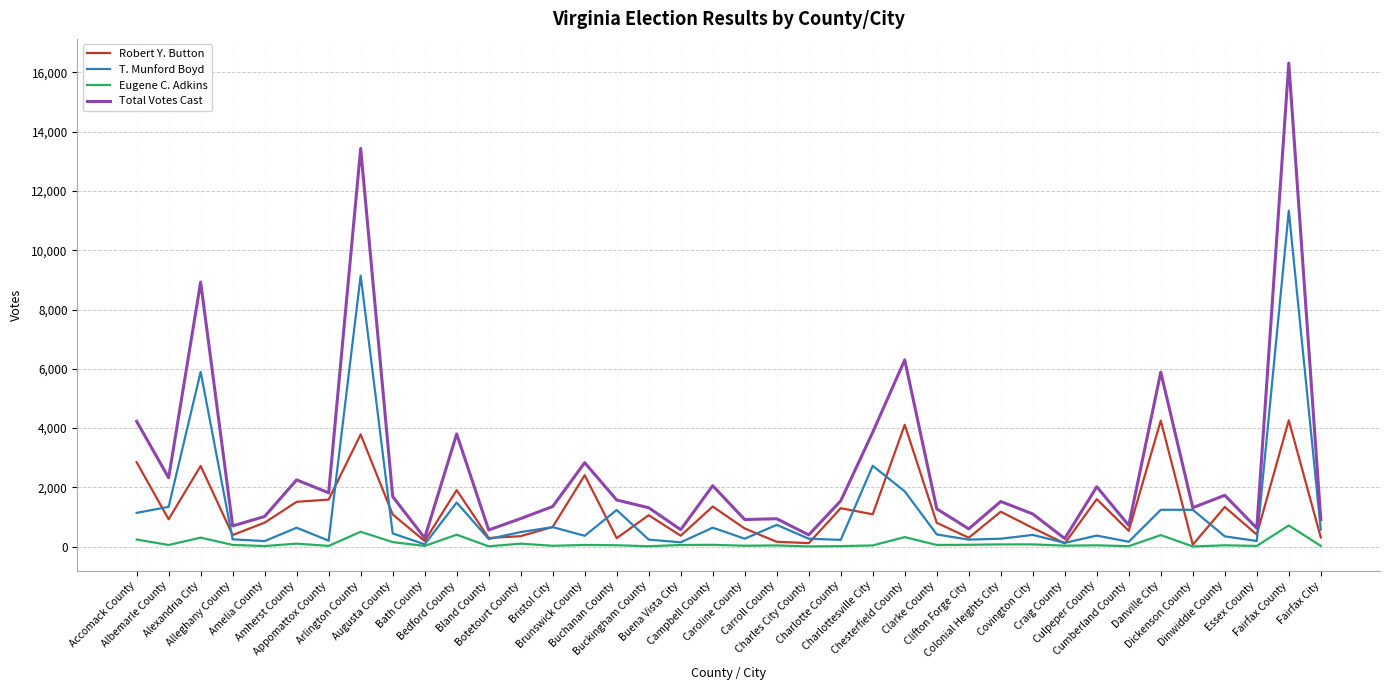

List the series in order of their peak value, lowest first.

Eugene C. Adkins, Robert Y. Button, T. Munford Boyd, Total Votes Cast